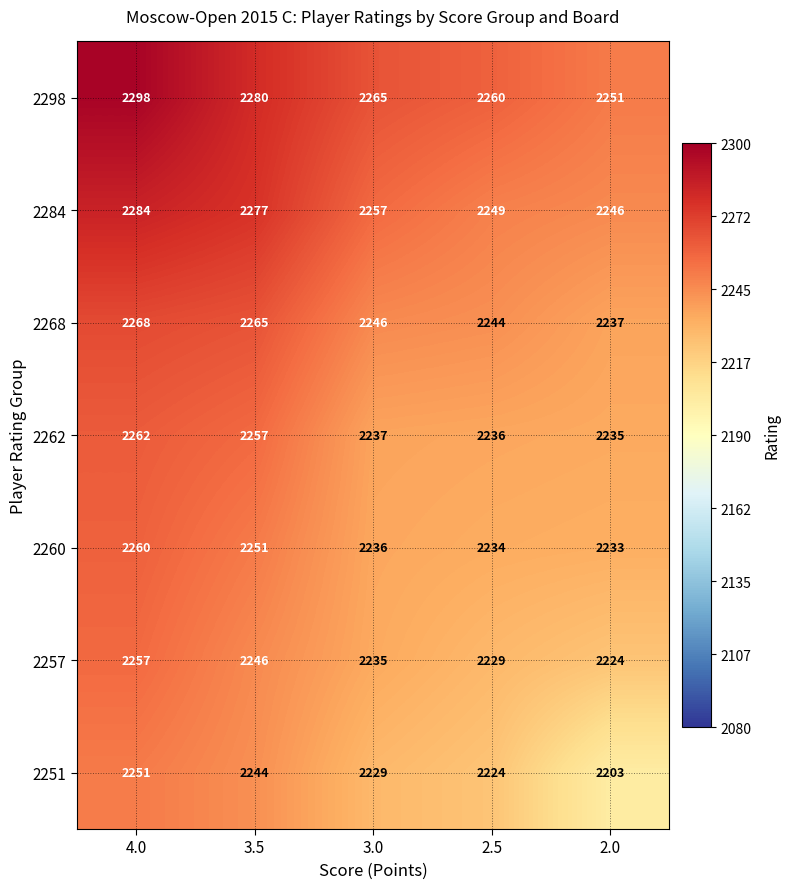

What is the smallest value displayed?

2203